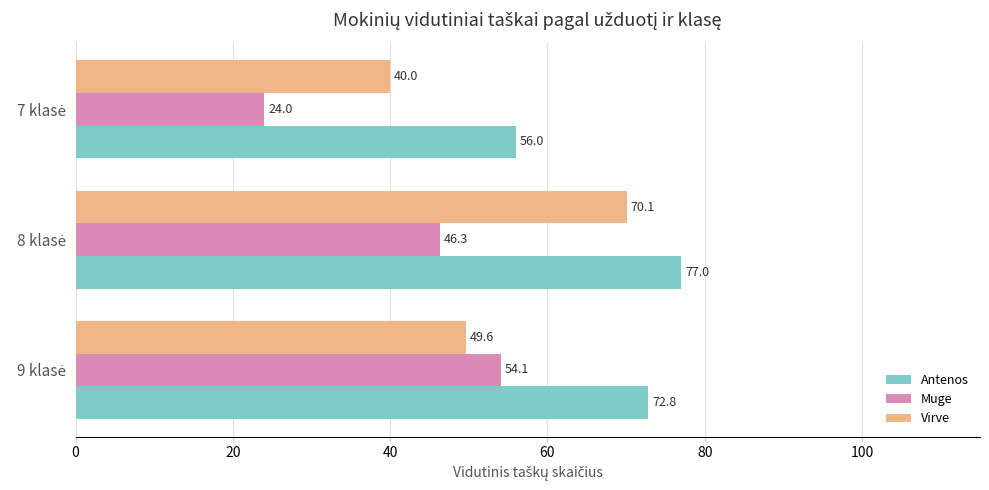

What is the sum of all Virve values?

159.7